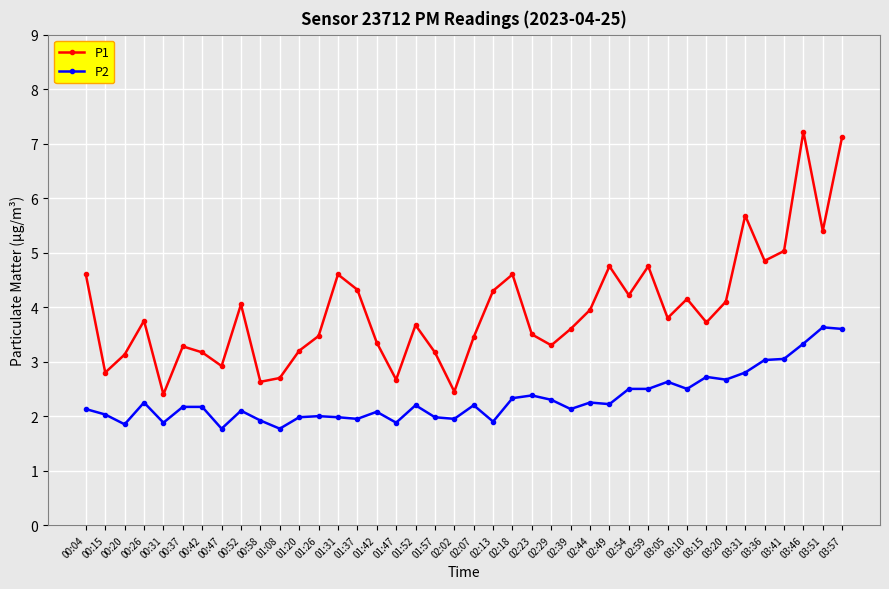

Is it true that P2 equals 1.8 at 01:08?

True